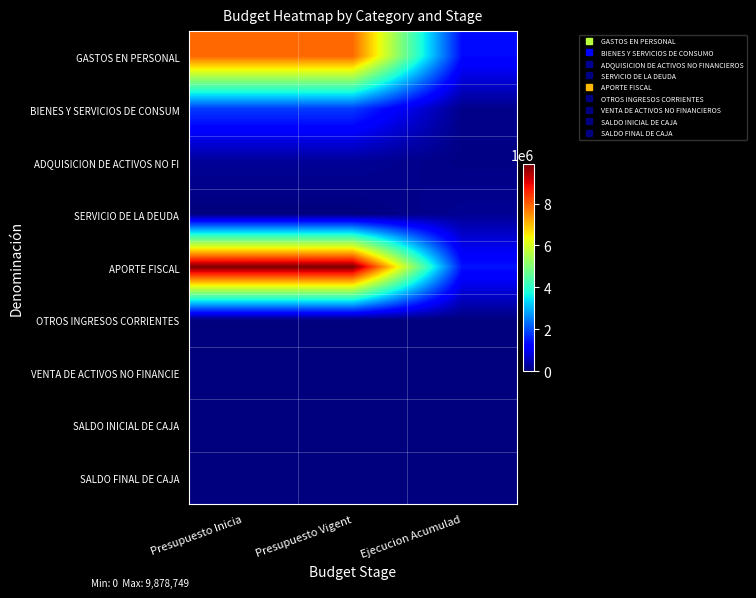

Reading left to right, list all the values displayed in this chart.

GASTOS EN PERSONAL: Presupuesto Inicia=7897235	Presupuesto Vigent=7897235	Ejecucion Acumulad=1321150
BIENES Y SERVICIOS DE CONSUM: Presupuesto Inicia=1807272	Presupuesto Vigent=1807272	Ejecucion Acumulad=112387
ADQUISICION DE ACTIVOS NO FI: Presupuesto Inicia=216784	Presupuesto Vigent=216784	Ejecucion Acumulad=56178
SERVICIO DE LA DEUDA: Presupuesto Inicia=100	Presupuesto Vigent=100	Ejecucion Acumulad=183704
APORTE FISCAL: Presupuesto Inicia=9878749	Presupuesto Vigent=9878749	Ejecucion Acumulad=1408937
OTROS INGRESOS CORRIENTES: Presupuesto Inicia=39552	Presupuesto Vigent=39552	Ejecucion Acumulad=19779
VENTA DE ACTIVOS NO FINANCIE: Presupuesto Inicia=3090	Presupuesto Vigent=3090	Ejecucion Acumulad=0
SALDO INICIAL DE CAJA: Presupuesto Inicia=100	Presupuesto Vigent=100	Ejecucion Acumulad=0
SALDO FINAL DE CAJA: Presupuesto Inicia=100	Presupuesto Vigent=100	Ejecucion Acumulad=0